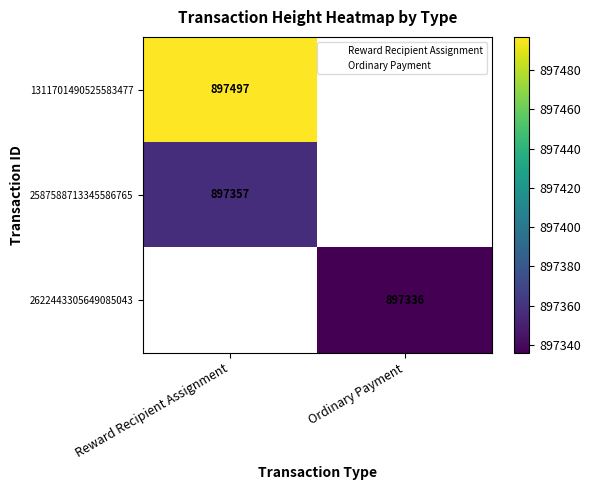

At which category does the chart reach its minimum across all series?

Ordinary Payment